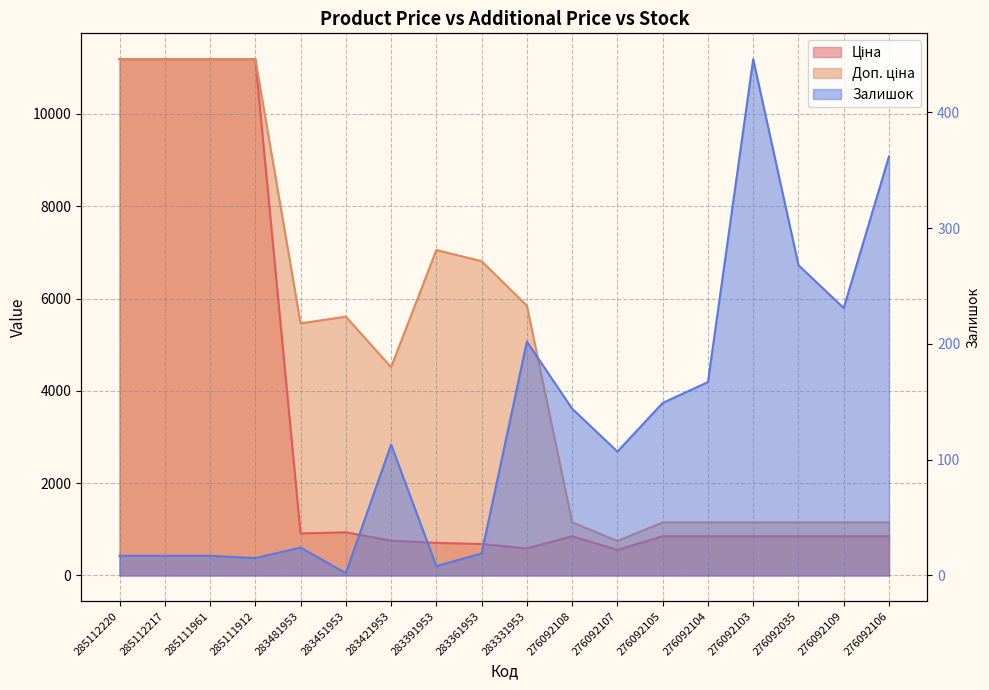

What is the total value across all series at 285112217?

22393.3